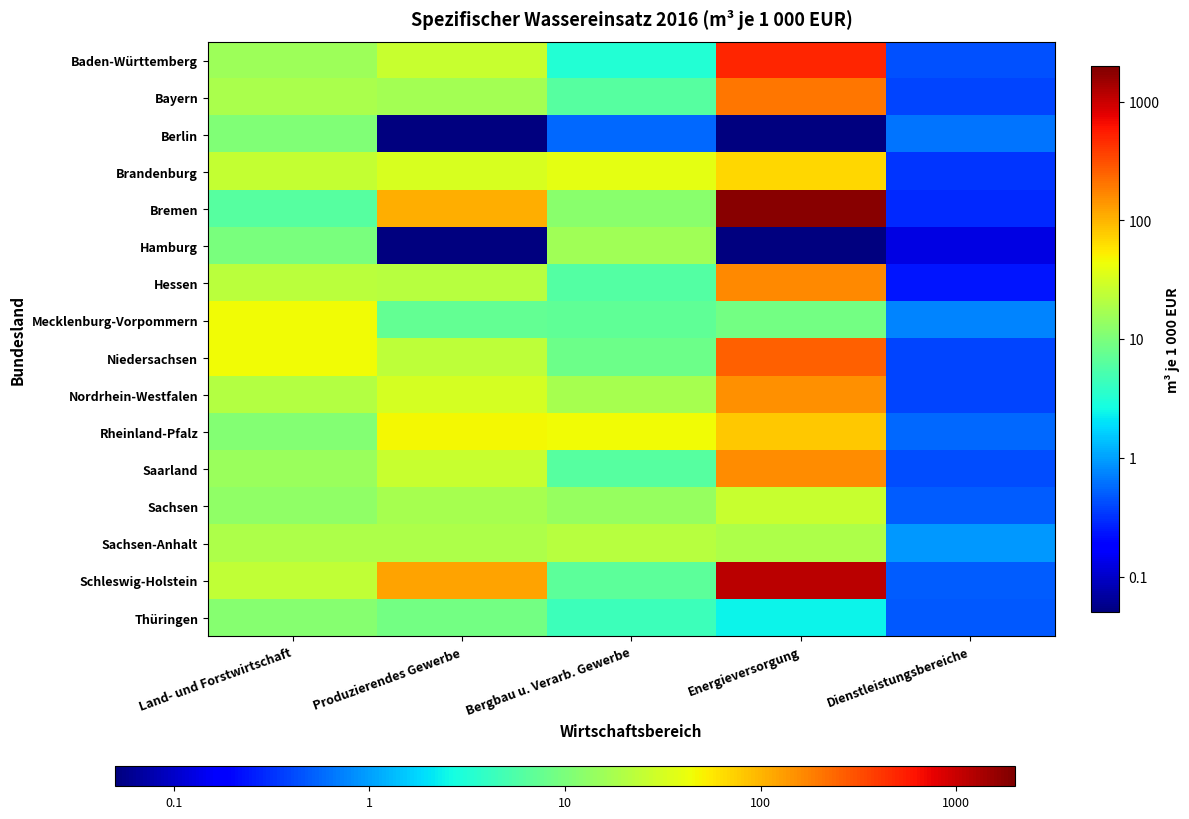

Which series has the largest range (max minus min)?

Bremen